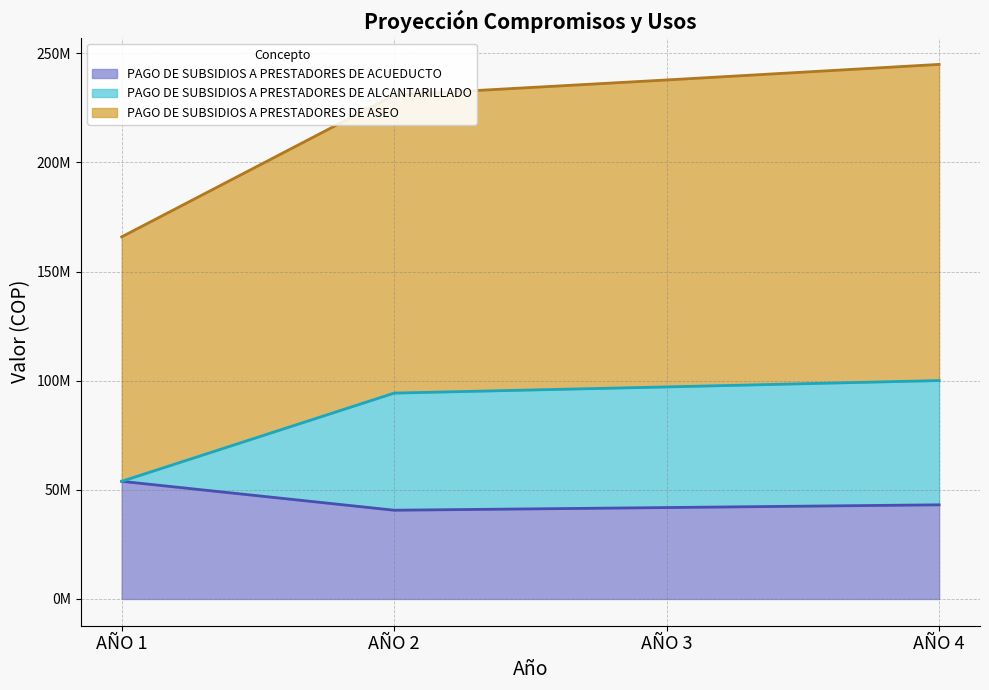

Which series has the largest total across all categories?

PAGO DE SUBSIDIOS A PRESTADORES DE ASEO